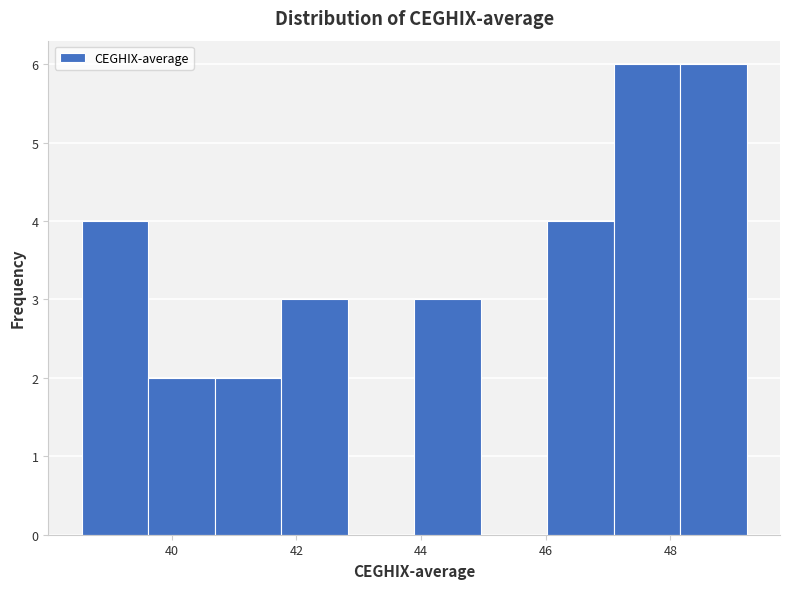

Reading left to right, list every bar in this chart as the range it spans on the x-axis followed by its height. Neither the bar edges nor the heights are printed on the chart, so give them approximately, as read against the axes.

38.6 to 39.6: 4
39.6 to 40.6: 2
40.6 to 41.8: 2
41.8 to 42.8: 3
42.8 to 43.8: 0
43.8 to 45.0: 3
45.0 to 46.0: 0
46.0 to 47.0: 4
47.0 to 48.2: 6
48.2 to 49.2: 6